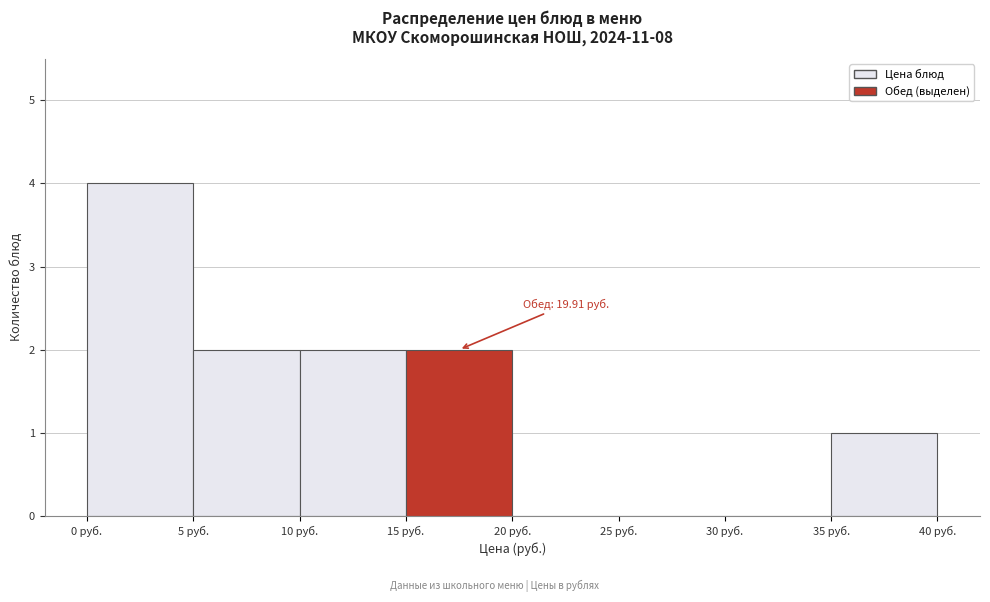

Over which range of the x-axis is the bar tallest?

0 to 5